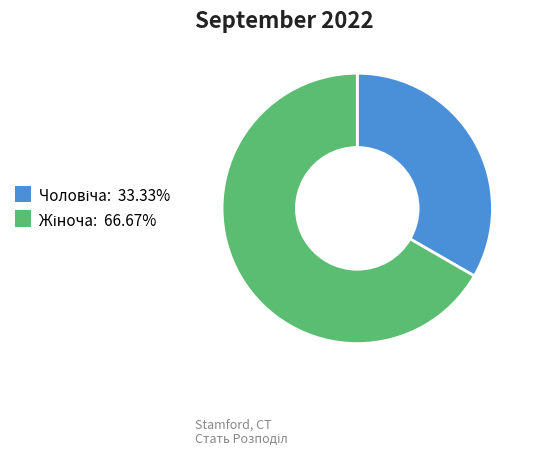

Is there any slice that represents more than half of the pie?

Yes